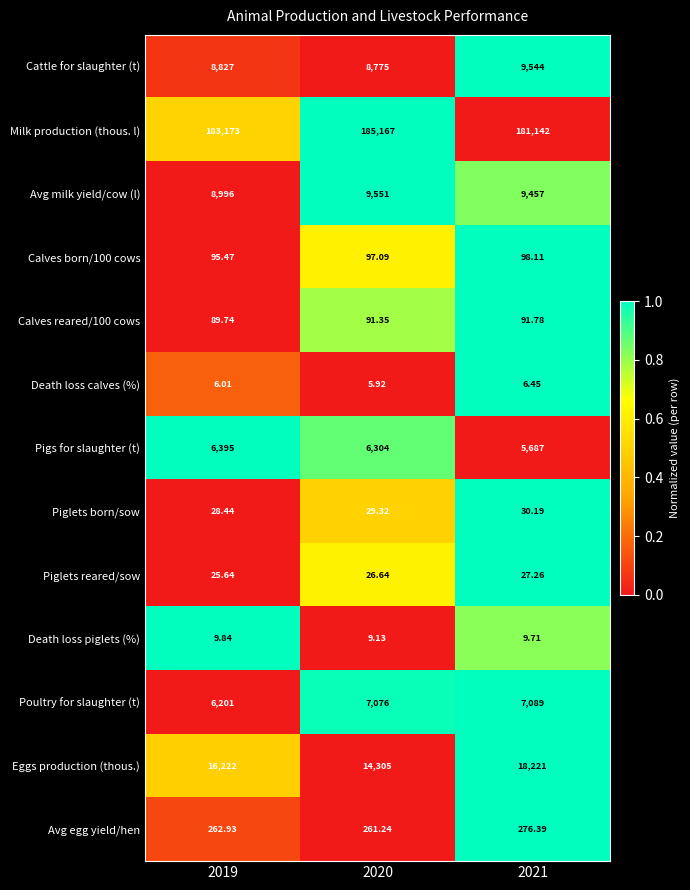

At which category does the chart reach its minimum across all series?

2020